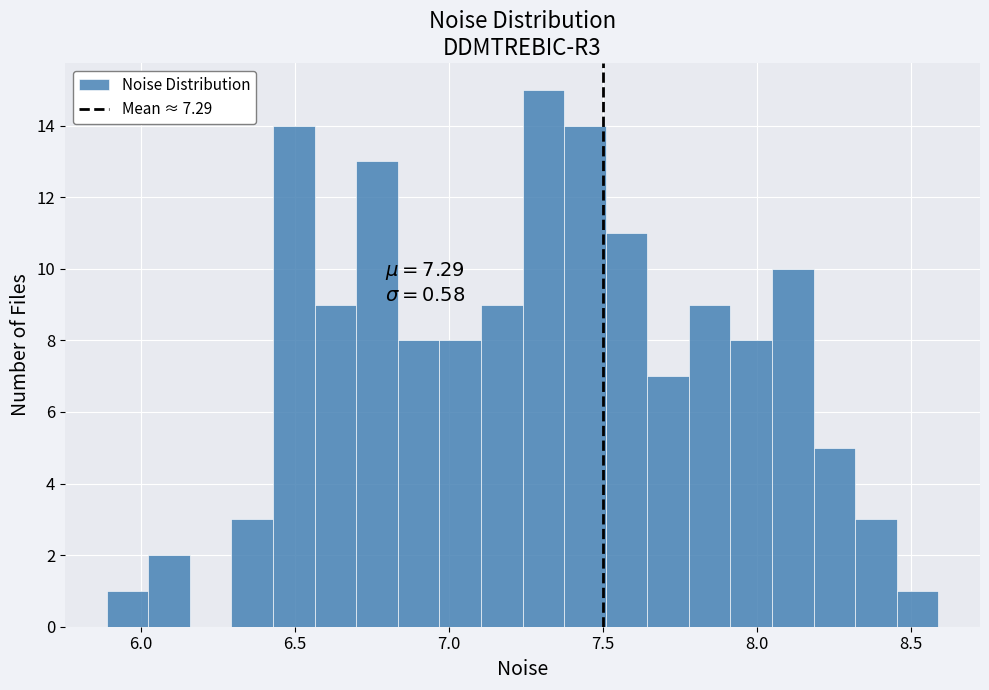

Read against the x-axis, roughly where is the centre of the tallest bar?

7.30